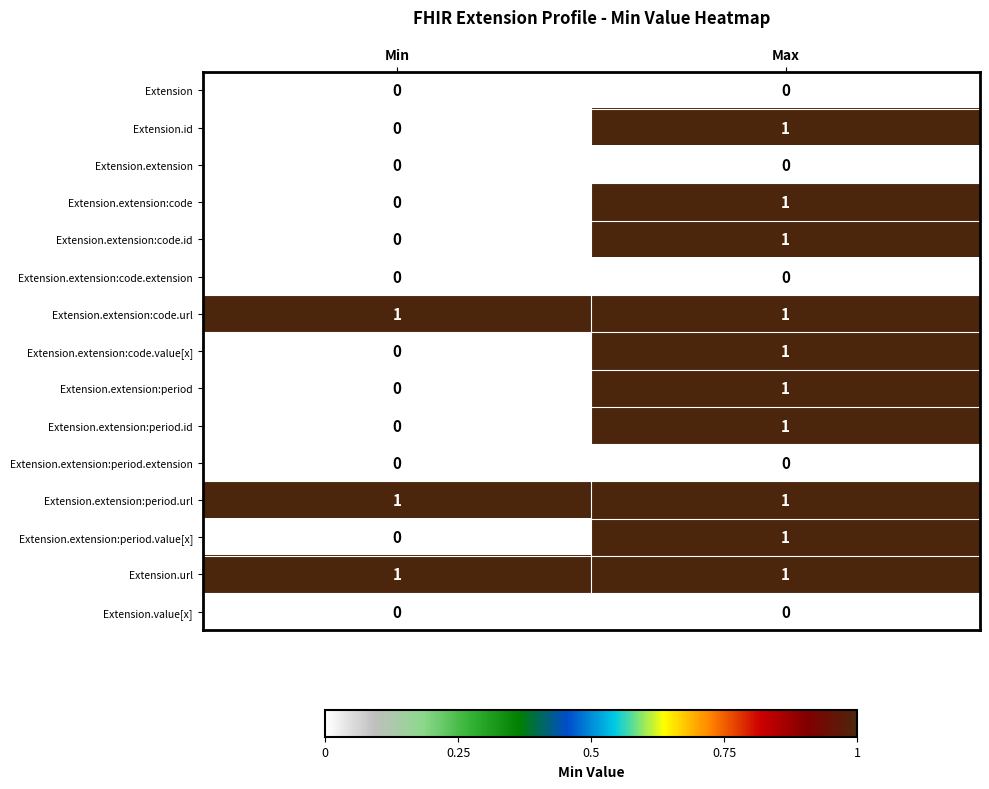

What is the total value across all series at Max?

10